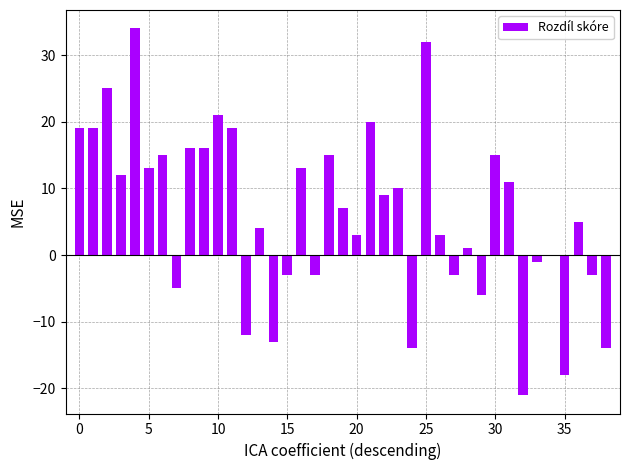

At which label is the value closest to 6?

19